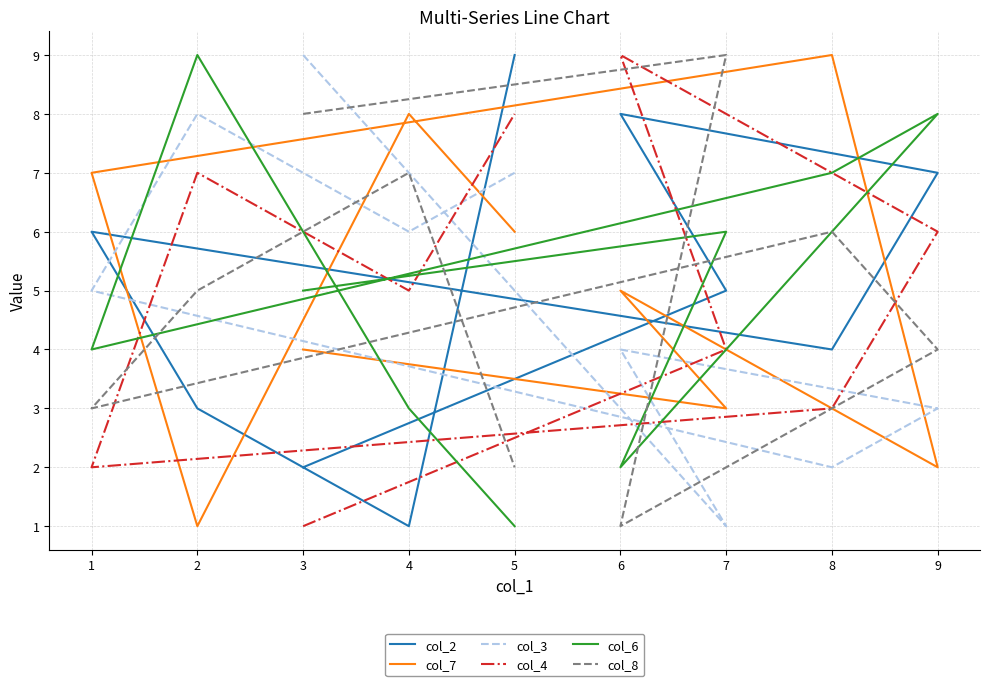

True or false: col_8 has a value of 11 at 3.

False